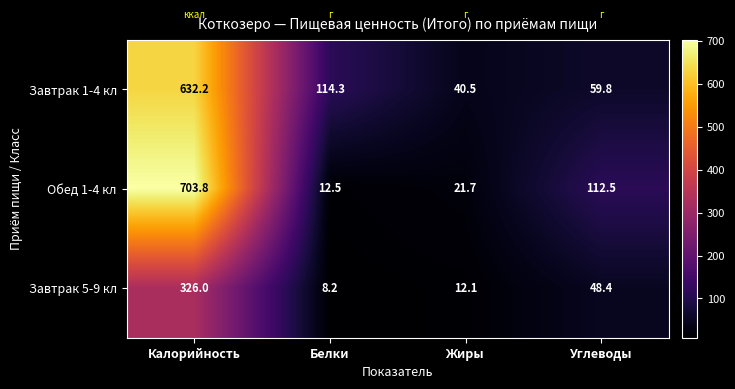

How many categories are shown in the chart?

4